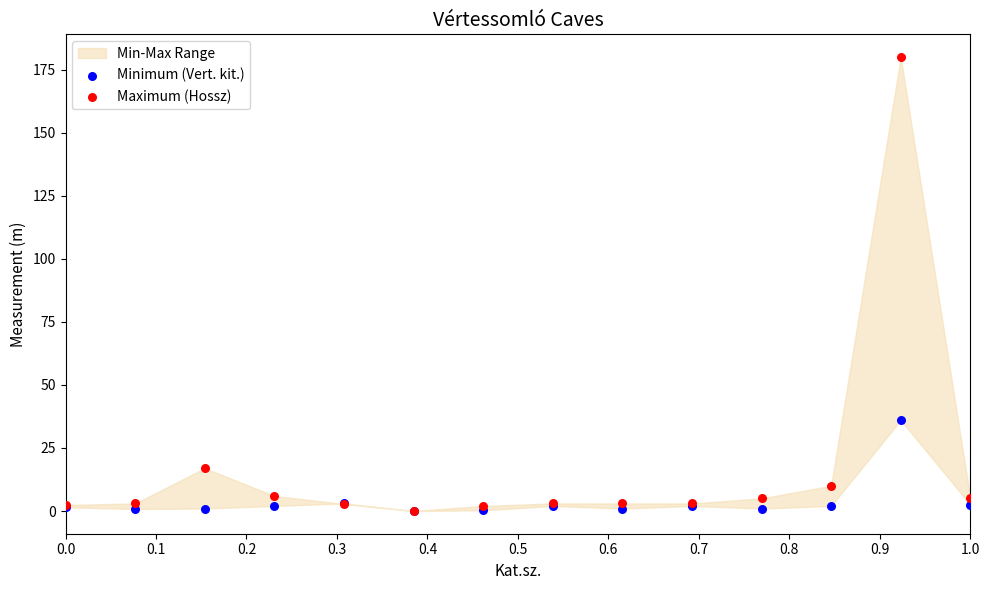

Across all series, what Y value is closest to 90?

36.0